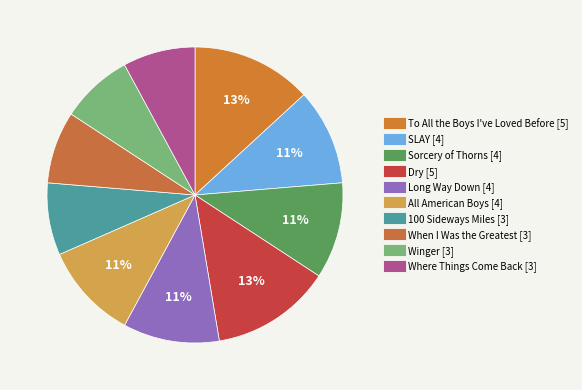

Count the number of slices in the pie.

10